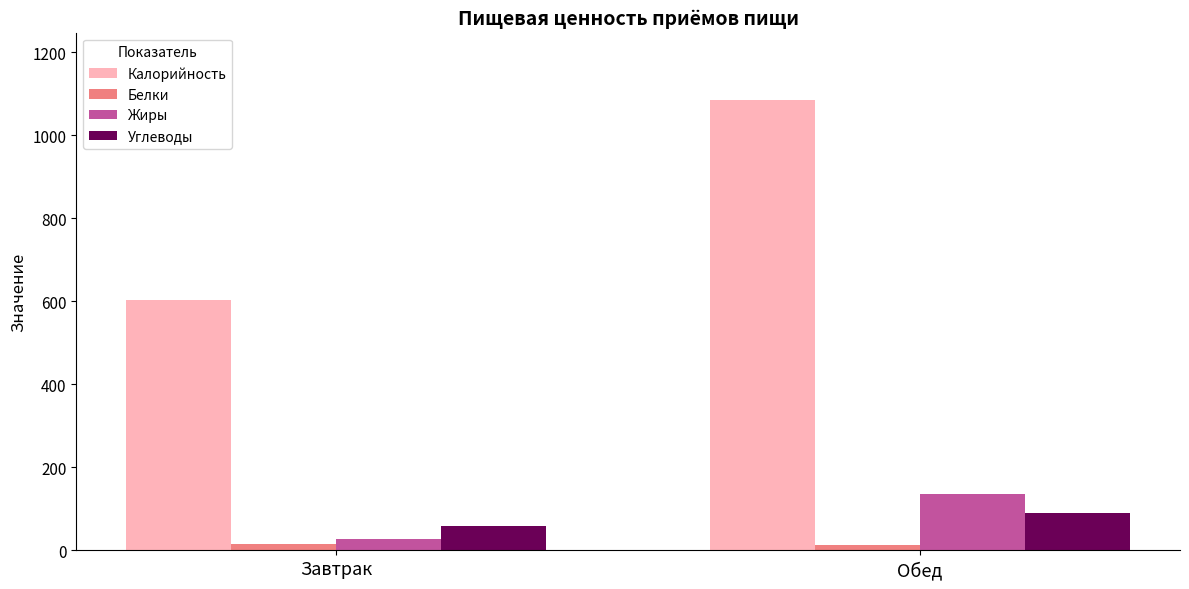

What position from the right is Завтрак?

2